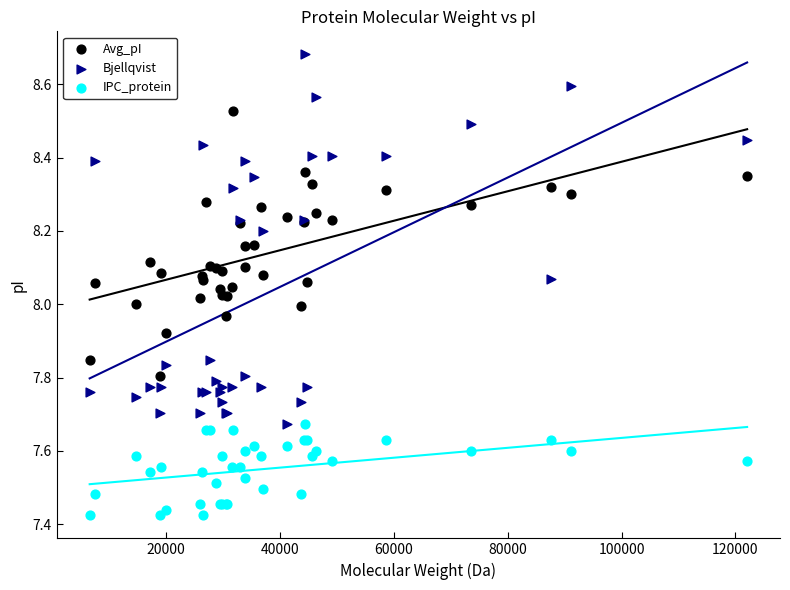

Which series has the largest Y range (max minus min)?

Bjellqvist